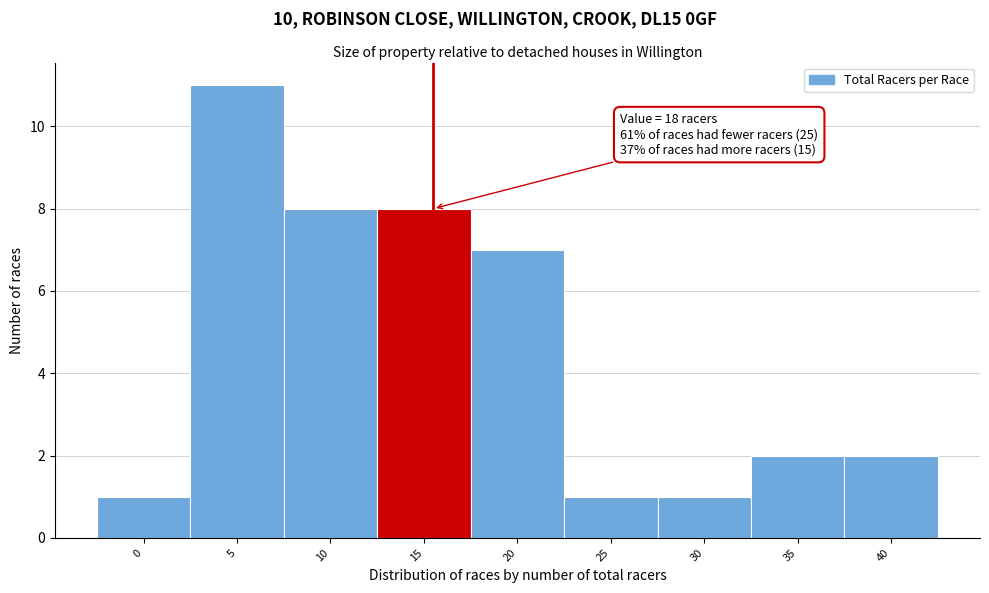

Reading left to right, transcribe all the data shown in this chart.

0=1	5=11	10=8	15=8	20=7	25=1	30=1	35=2	40=2